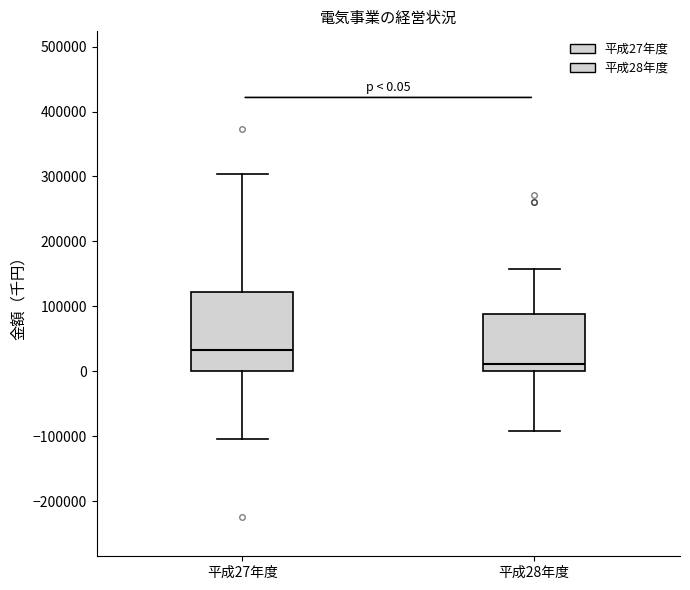

Comparing the boxes themselves (not the whiskers), which one is the tallest?

平成27年度